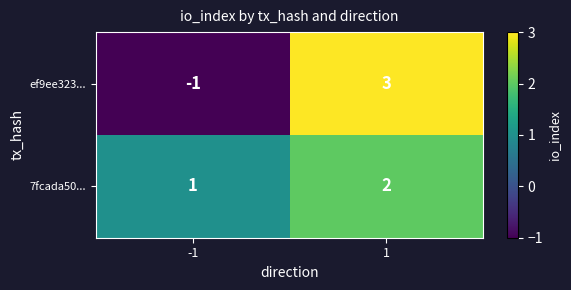

List the labels in order of ef9ee323... value, largest first.

1, -1